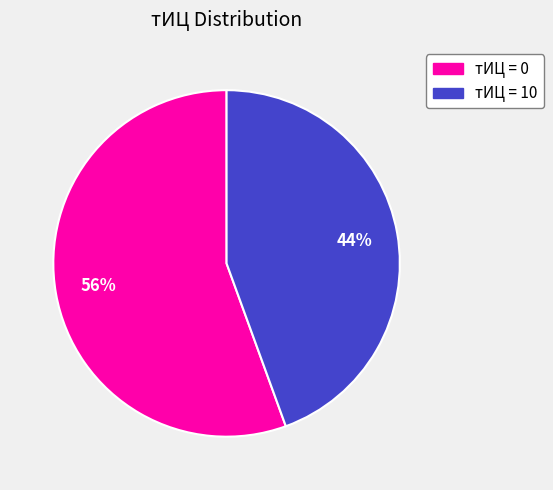

How many segments does this pie chart have?

2